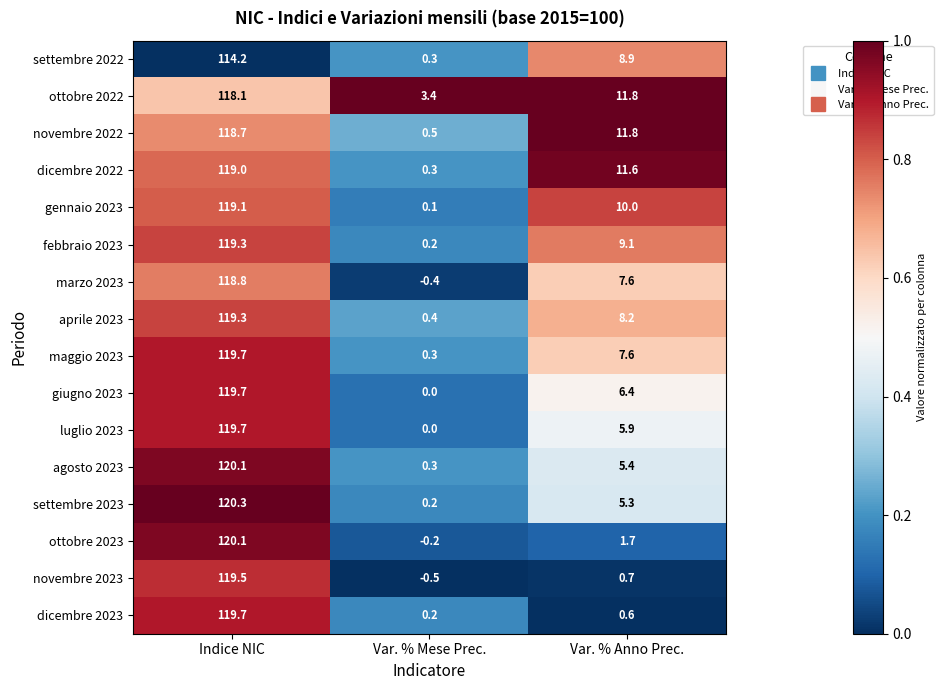

How many categories are shown in the chart?

3